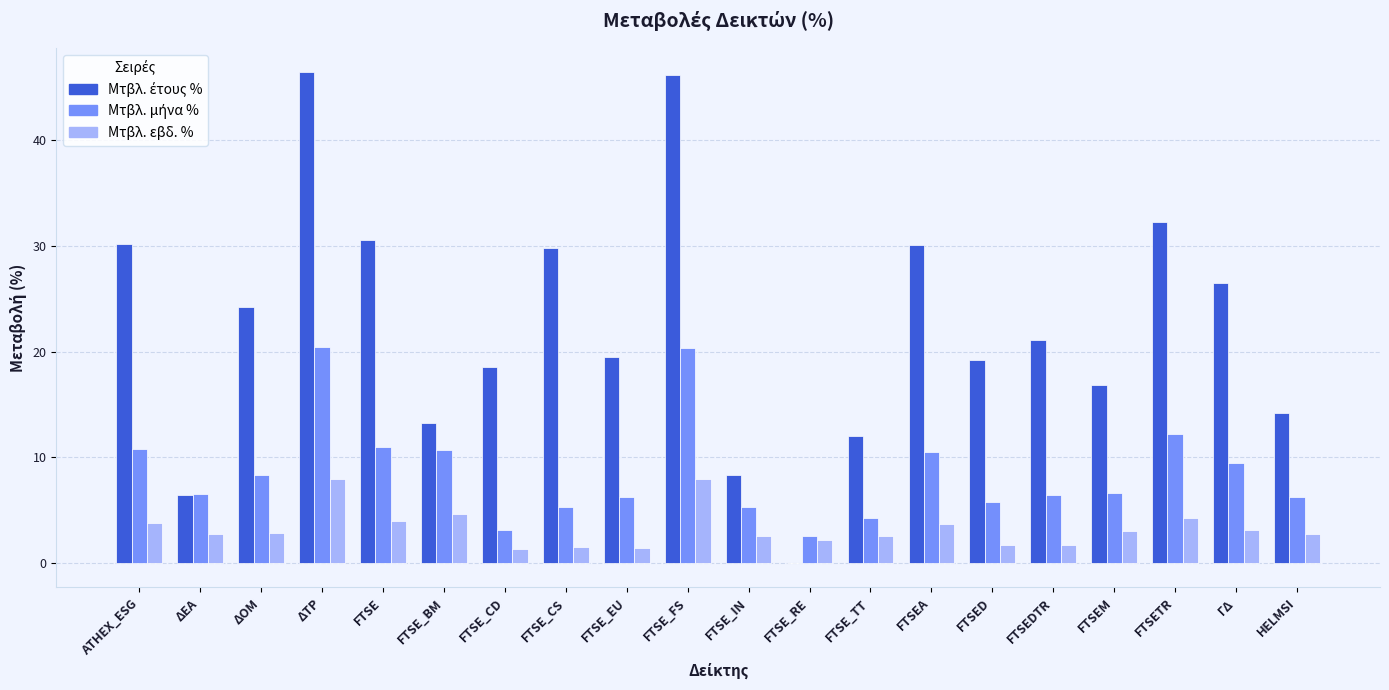

What is the greatest value displayed?

46.4